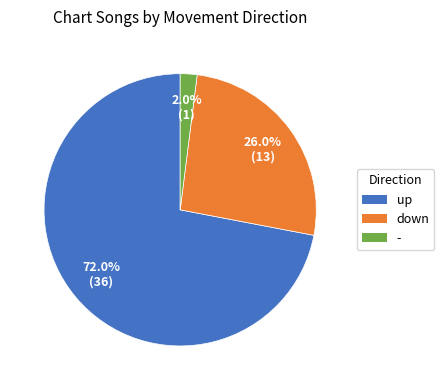

To the nearest percent, what percentage of the pie is -?

2%